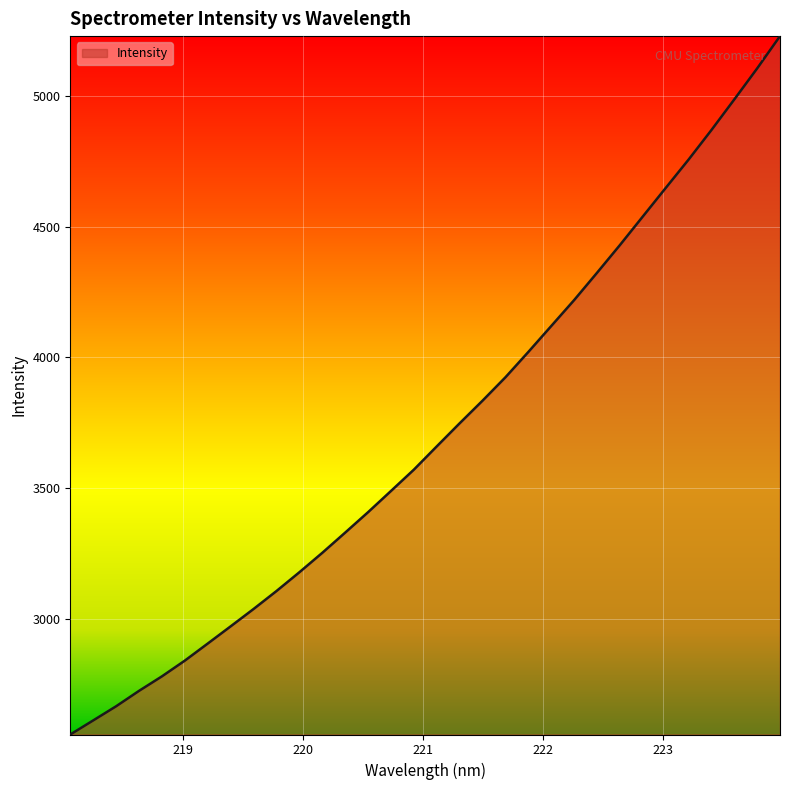

True or false: there are more than 1 points higher than both neighbors.

False